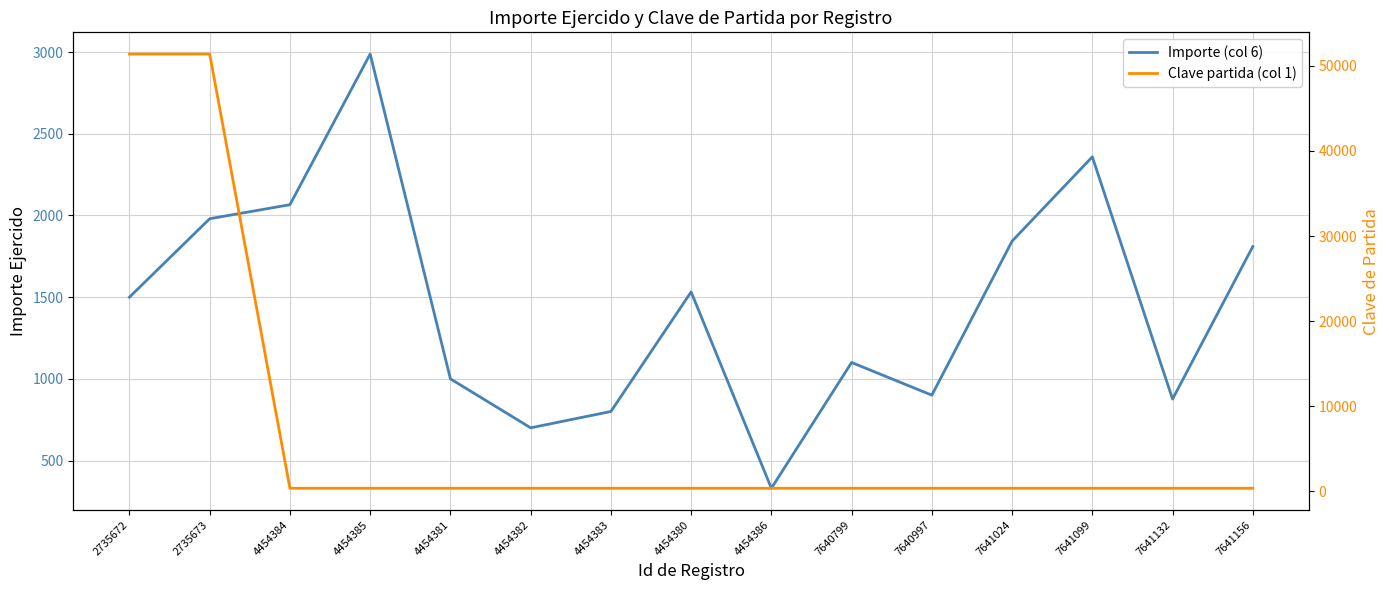

Reading left to right, extract all data points from this chart.

Importe (col 6): 1500.0	1980.2	2066.1	2988.4	1000.0	700.0	800.0	1532.0	330.0	1100.0	900.0	1843.0	2359.0	876.0	1810.0
Clave partida (col 1): 51375.0	51375.0	375.0	375.0	375.0	375.0	375.0	375.0	375.0	375.0	375.0	375.0	375.0	375.0	375.0